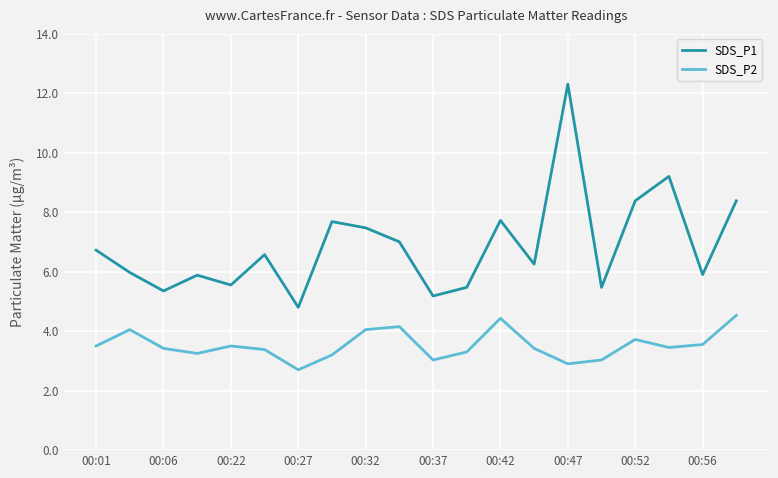

What is the maximum value shown in the chart?

12.3